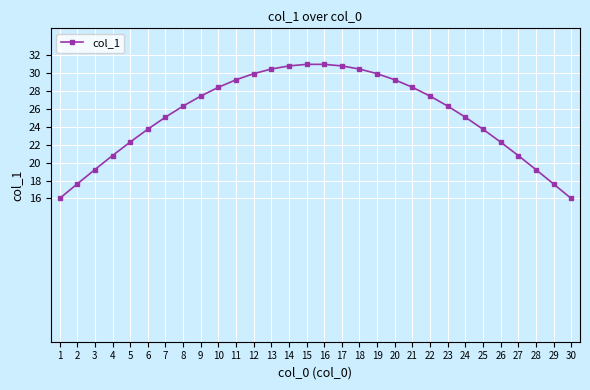

What is the approximate value at 7?

25.1